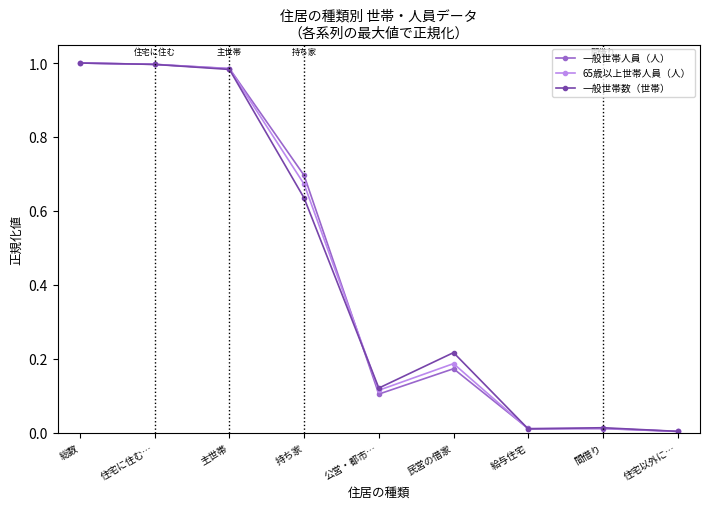

Is this an area chart (filled region under the line)?

No